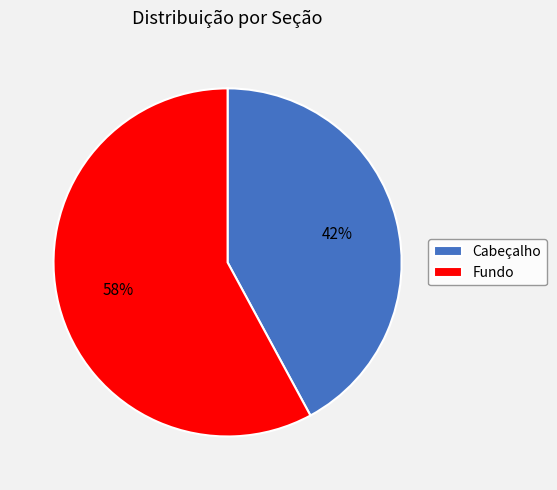

Combined, do Cabeçalho and Fundo account for over 50%?

Yes